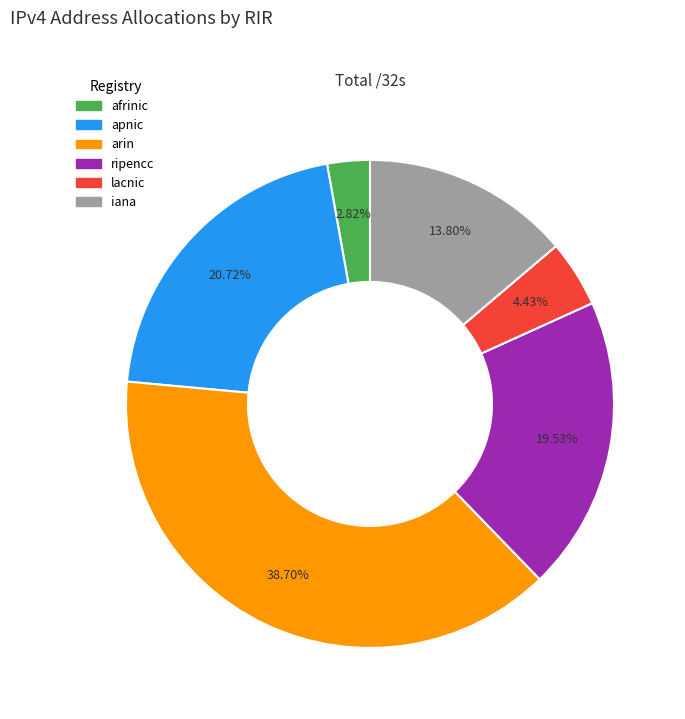

To the nearest percent, what is the difference between the largest and smallest slice percentages?

36%